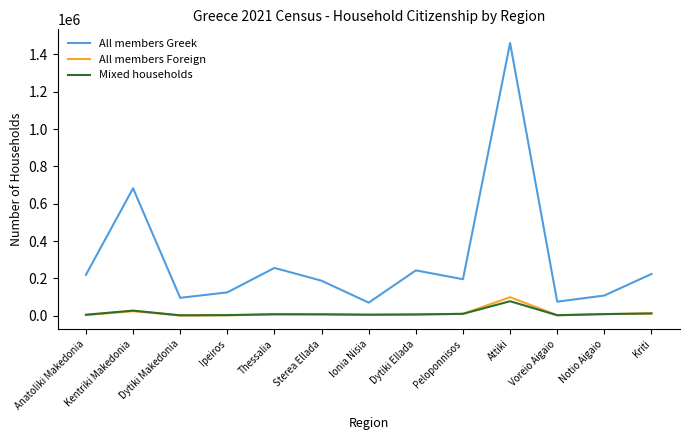

True or false: All members Greek has a value of 243344 at Dytiki Ellada.

True